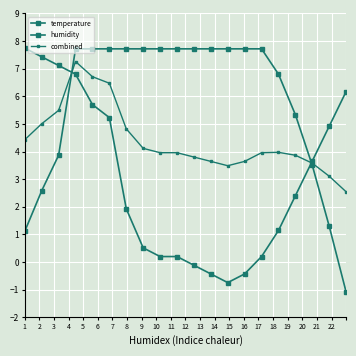

How many categories are shown in the chart?

20